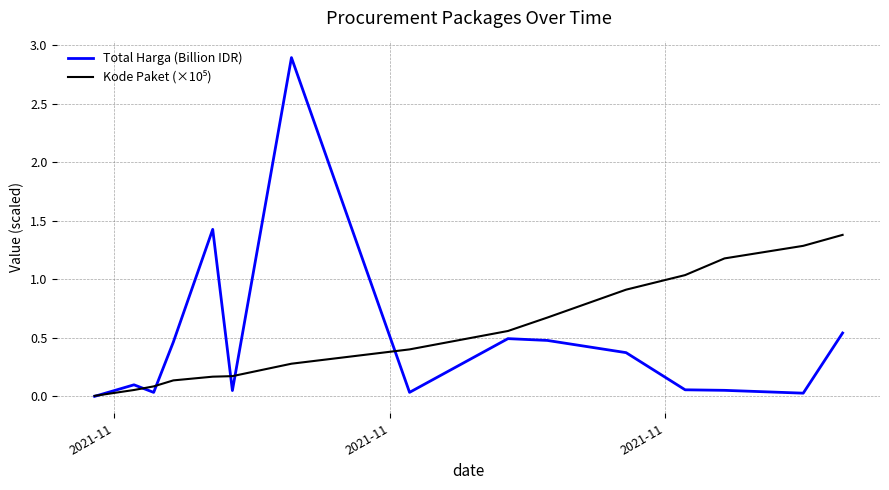

Which series has the widest spread of values?

Total Harga (Billion IDR)